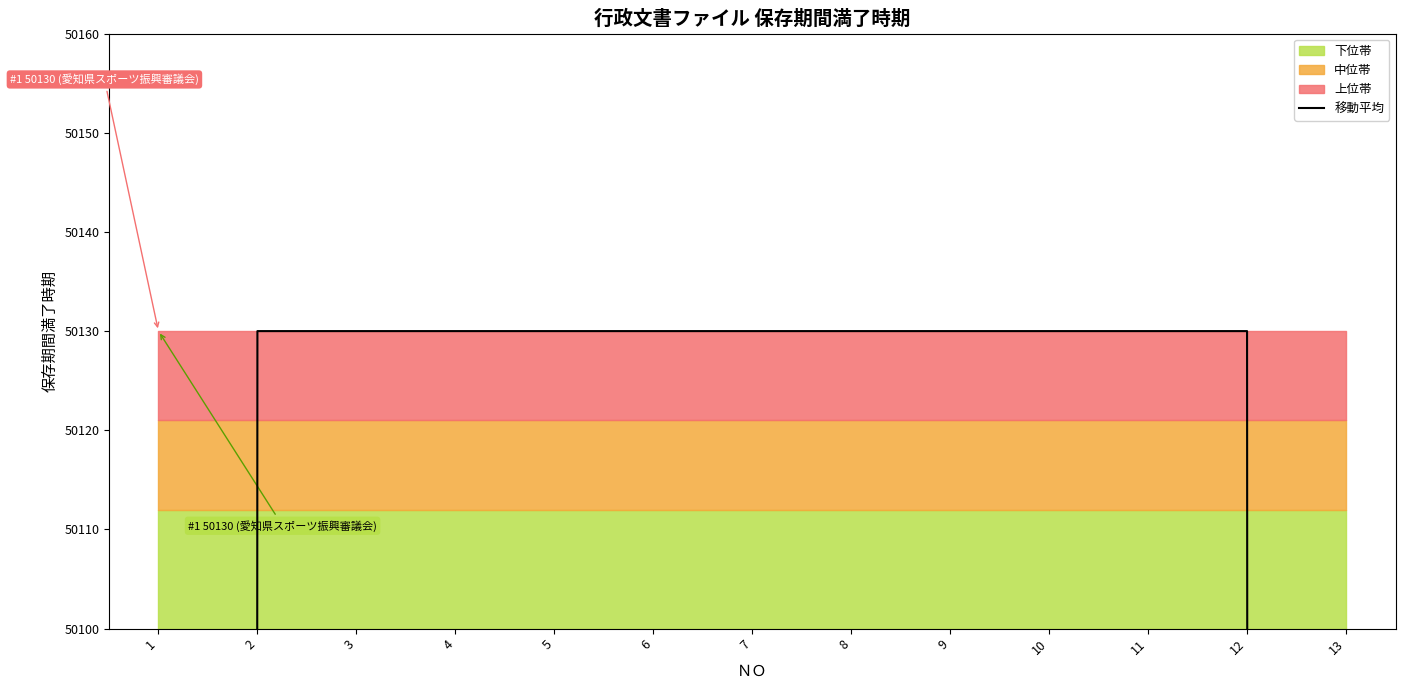

How many lines are shown in the chart?

1